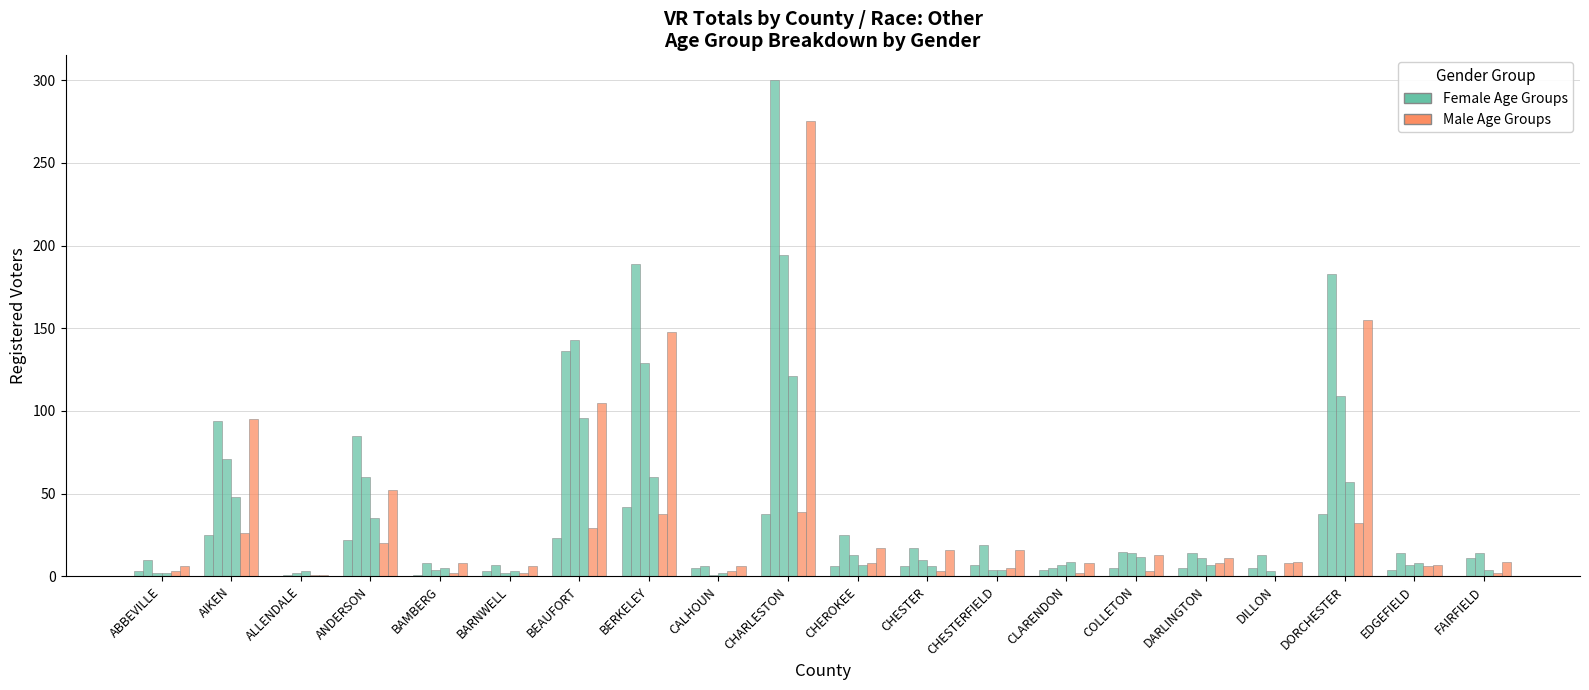

Reading left to right, what are all the values shown in this chart?

18 - 24 Female: ABBEVILLE=3	AIKEN=25	ALLENDALE=0	ANDERSON=22	BAMBERG=1	BARNWELL=3	BEAUFORT=23	BERKELEY=42	CALHOUN=5	CHARLESTON=38	CHEROKEE=6	CHESTER=6	CHESTERFIELD=7	CLARENDON=4	COLLETON=5	DARLINGTON=5	DILLON=5	DORCHESTER=38	EDGEFIELD=4	FAIRFIELD=0
25 - 44 Female: ABBEVILLE=10	AIKEN=94	ALLENDALE=1	ANDERSON=85	BAMBERG=8	BARNWELL=7	BEAUFORT=136	BERKELEY=189	CALHOUN=6	CHARLESTON=300	CHEROKEE=25	CHESTER=17	CHESTERFIELD=19	CLARENDON=5	COLLETON=15	DARLINGTON=14	DILLON=13	DORCHESTER=183	EDGEFIELD=14	FAIRFIELD=11
45 - 64 Female: ABBEVILLE=2	AIKEN=71	ALLENDALE=2	ANDERSON=60	BAMBERG=4	BARNWELL=2	BEAUFORT=143	BERKELEY=129	CALHOUN=1	CHARLESTON=194	CHEROKEE=13	CHESTER=10	CHESTERFIELD=4	CLARENDON=7	COLLETON=14	DARLINGTON=11	DILLON=3	DORCHESTER=109	EDGEFIELD=7	FAIRFIELD=14
65 - Up Female: ABBEVILLE=2	AIKEN=48	ALLENDALE=3	ANDERSON=35	BAMBERG=5	BARNWELL=3	BEAUFORT=96	BERKELEY=60	CALHOUN=2	CHARLESTON=121	CHEROKEE=7	CHESTER=6	CHESTERFIELD=4	CLARENDON=9	COLLETON=12	DARLINGTON=7	DILLON=0	DORCHESTER=57	EDGEFIELD=8	FAIRFIELD=4
18 - 24 Male: ABBEVILLE=3	AIKEN=26	ALLENDALE=1	ANDERSON=20	BAMBERG=2	BARNWELL=2	BEAUFORT=29	BERKELEY=38	CALHOUN=3	CHARLESTON=39	CHEROKEE=8	CHESTER=3	CHESTERFIELD=5	CLARENDON=2	COLLETON=3	DARLINGTON=8	DILLON=8	DORCHESTER=32	EDGEFIELD=6	FAIRFIELD=2
25 - 44 Male: ABBEVILLE=6	AIKEN=95	ALLENDALE=1	ANDERSON=52	BAMBERG=8	BARNWELL=6	BEAUFORT=105	BERKELEY=148	CALHOUN=6	CHARLESTON=275	CHEROKEE=17	CHESTER=16	CHESTERFIELD=16	CLARENDON=8	COLLETON=13	DARLINGTON=11	DILLON=9	DORCHESTER=155	EDGEFIELD=7	FAIRFIELD=9